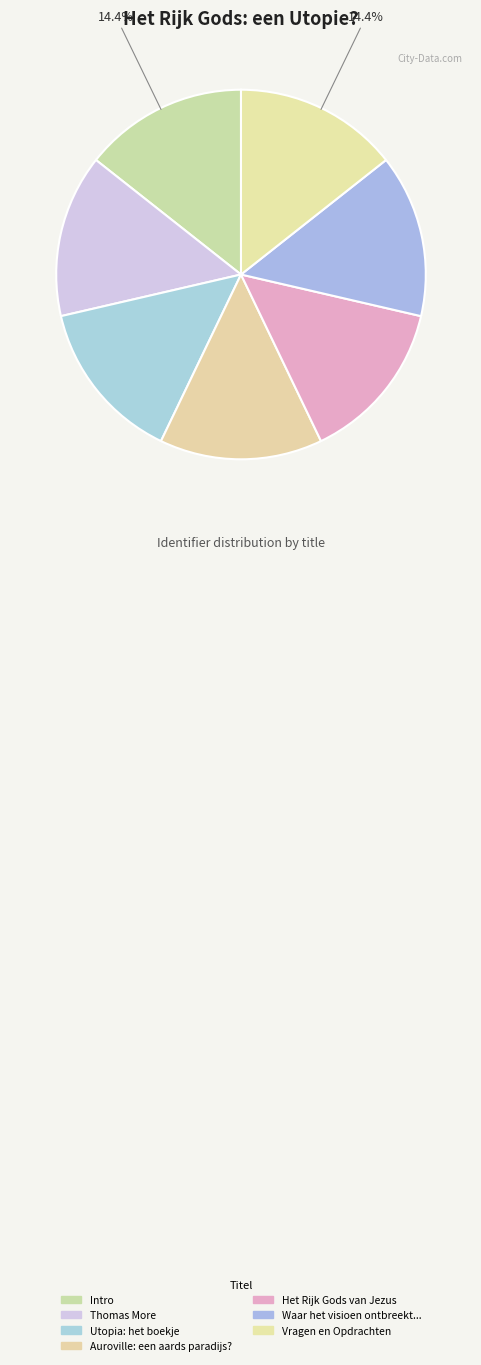

Count the number of slices in the pie.

7